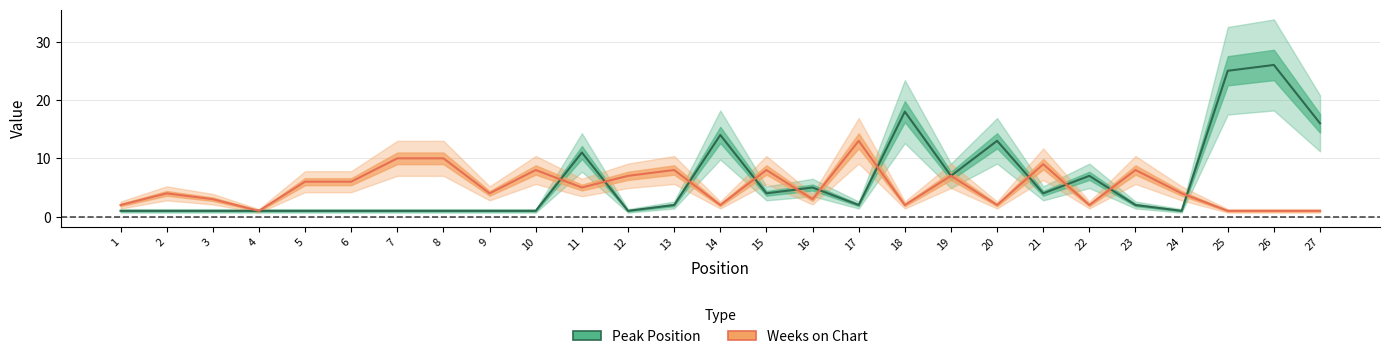

At which label does Weeks on Chart first exceed 4?

5